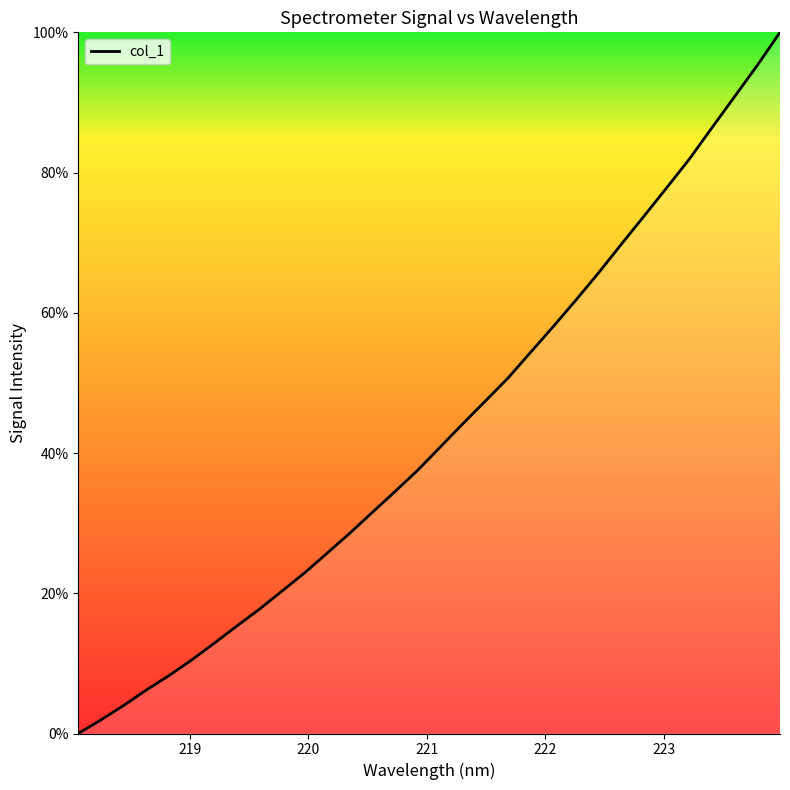

Reading right to left, transcribe all the data shown in this chart.

100.0	95.3	90.9	86.4	82.0	77.9	73.8	69.8	65.8	61.9	58.1	54.5	50.8	47.5	44.2	40.9	37.6	34.6	31.6	28.6	25.8	22.9	20.3	17.7	15.3	12.9	10.5	8.2	6.2	4.0	1.9	0.0